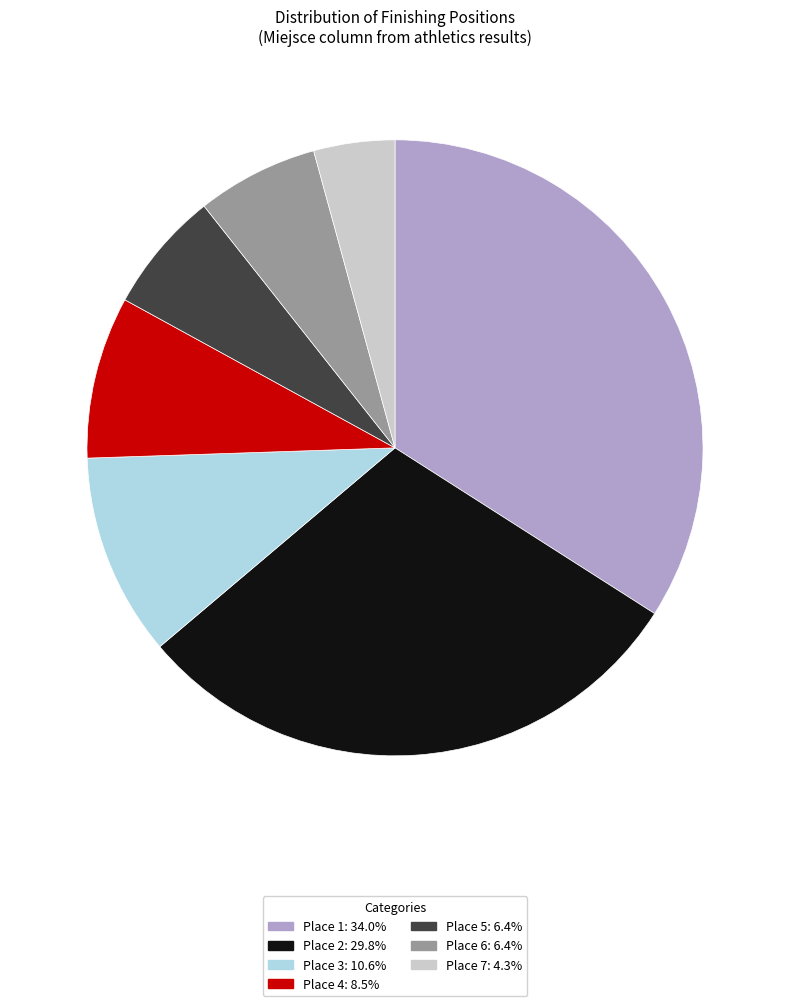

How many segments does this pie chart have?

7